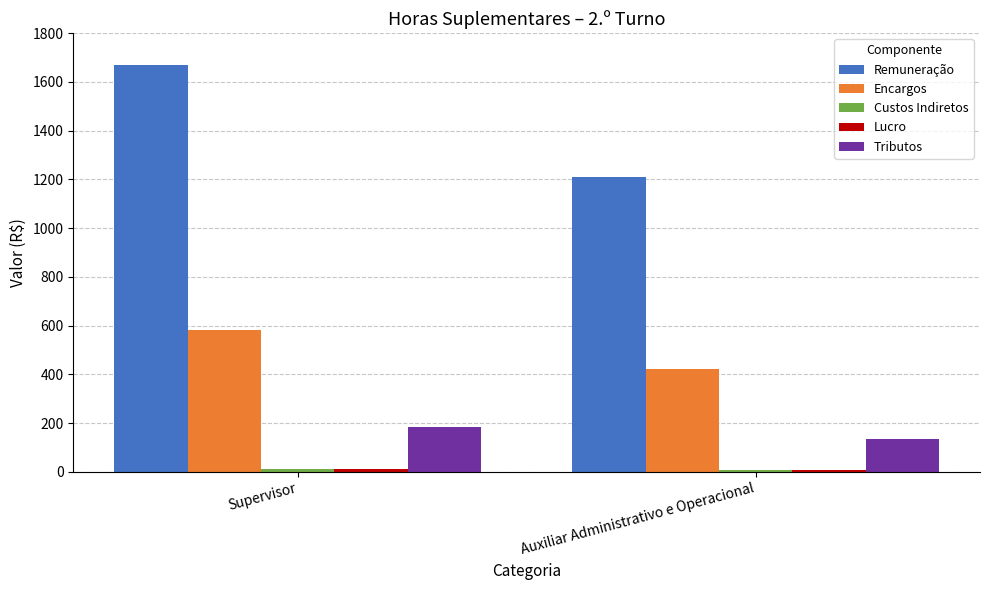

What is the sum of all Remuneração values?

2880.2